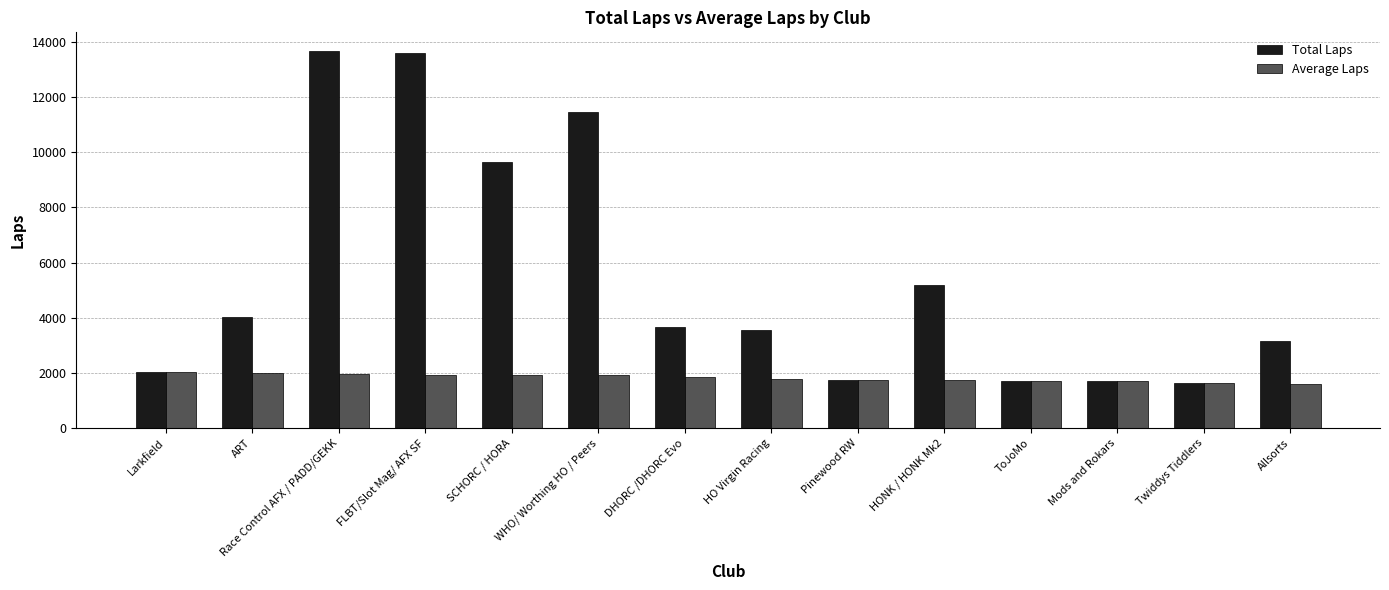

What is the total value across all series at ToJoMo?

3452.0